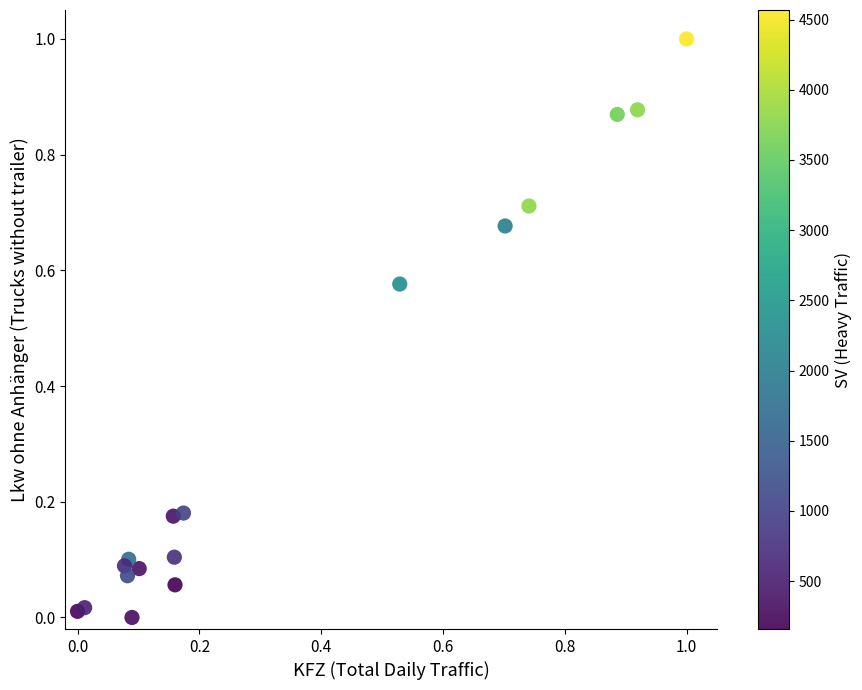

What is the range of Y values (max minus min)?

1.0